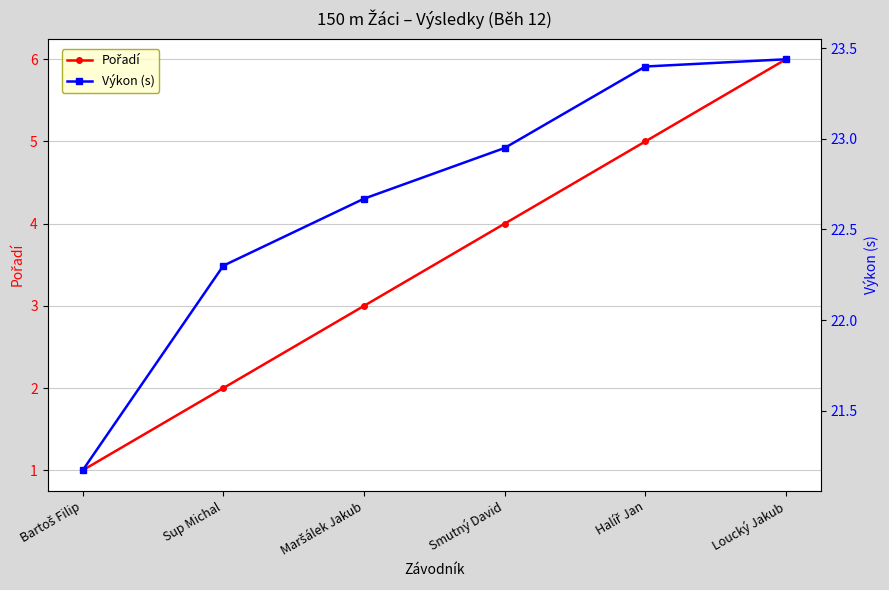

List the series in order of their peak value, highest first.

Výkon (s), Pořadí